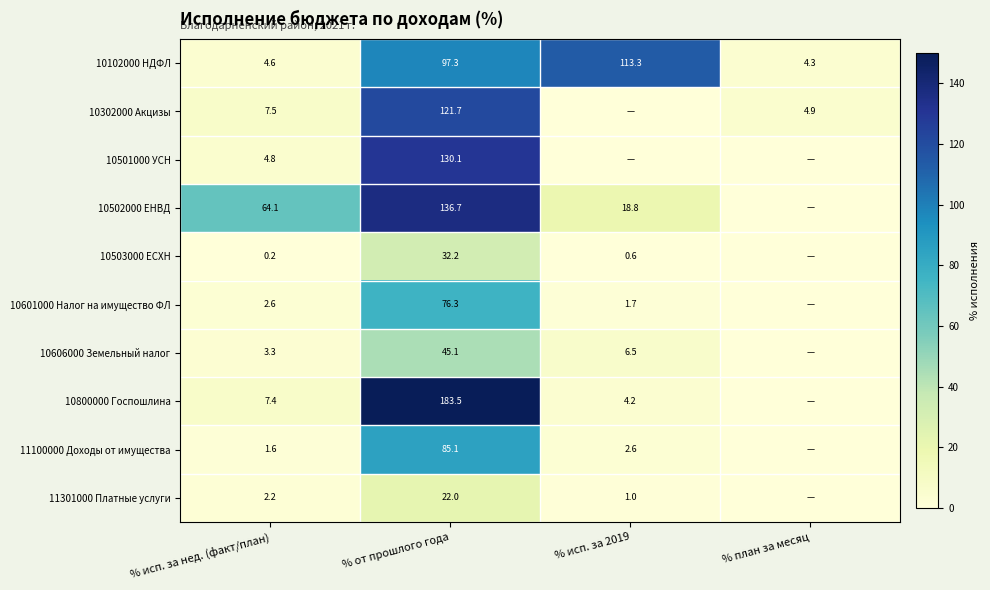

At which label is 10102000 НДФЛ closest to 58?

% от прошлого года